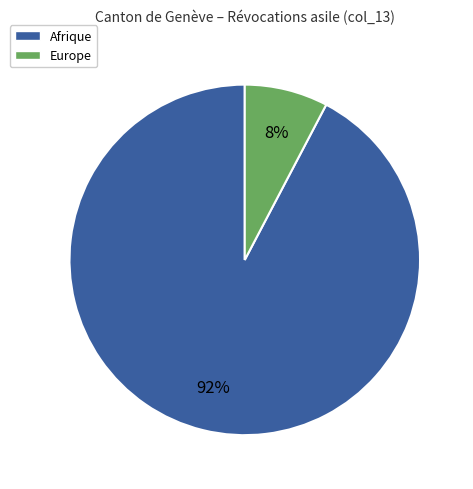

How many segments does this pie chart have?

2